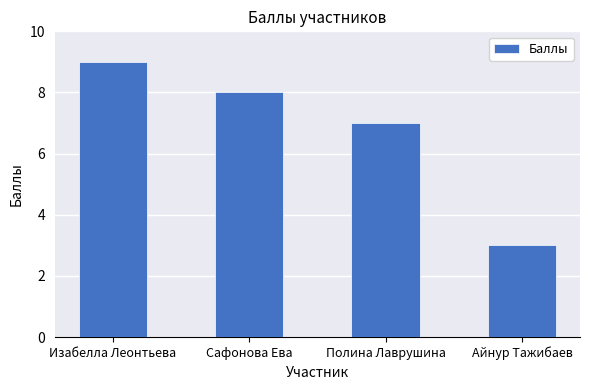

What position from the right is Айнур Тажибаев?

1